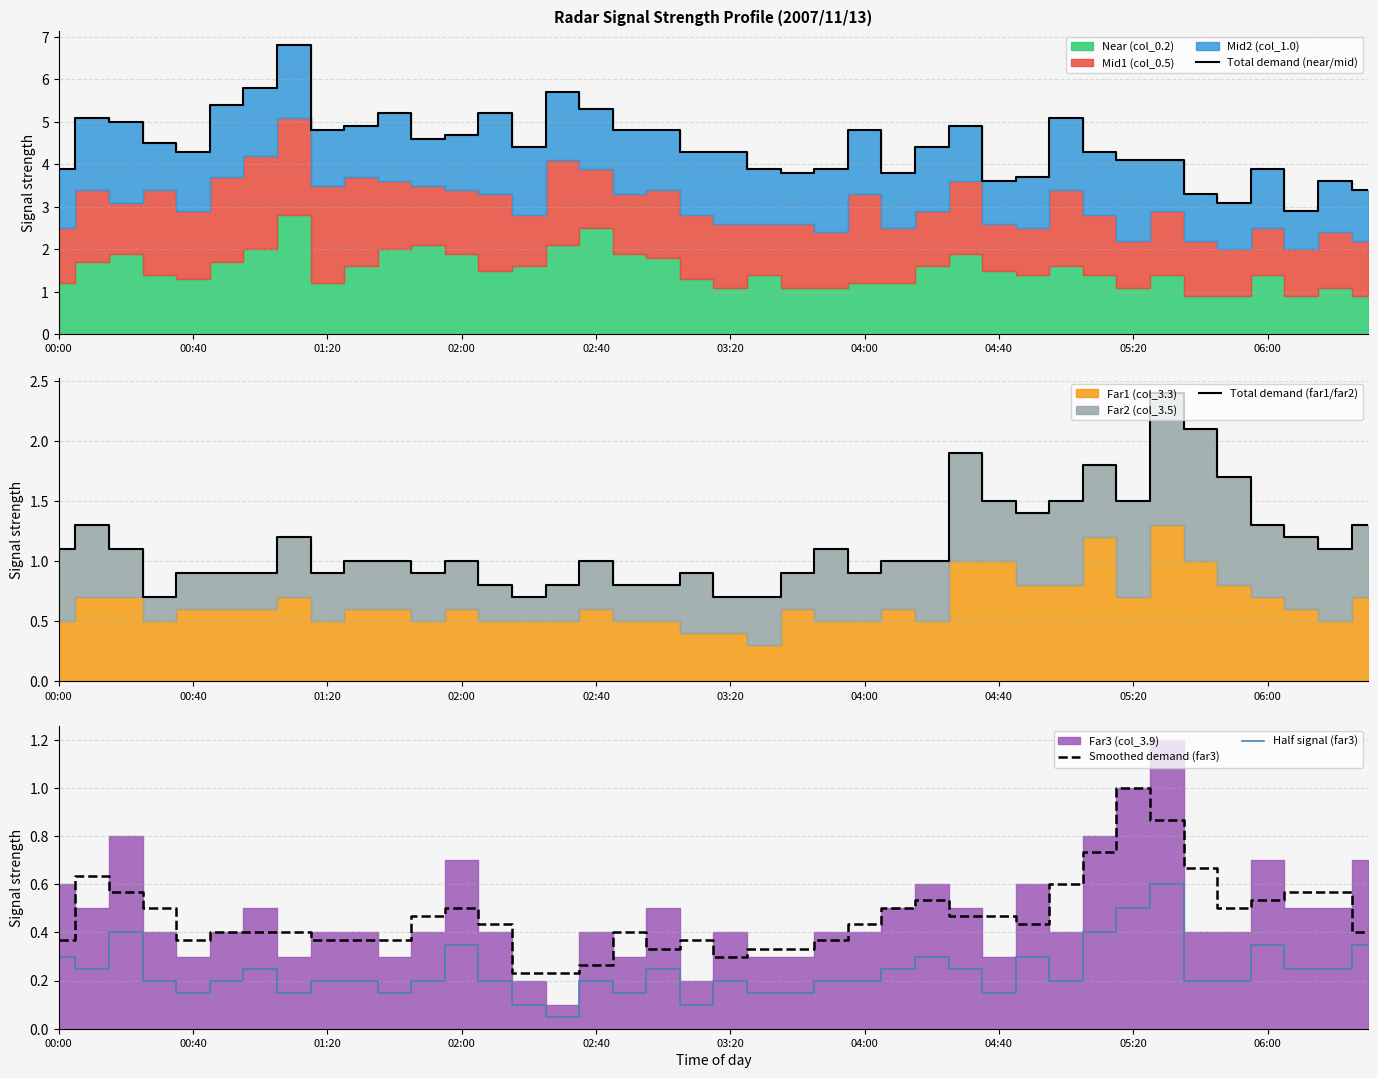

List the series in order of their peak value, lowest first.

Half signal (far3), Smoothed demand (far3), Total demand (far1/far2), Total demand (near/mid)